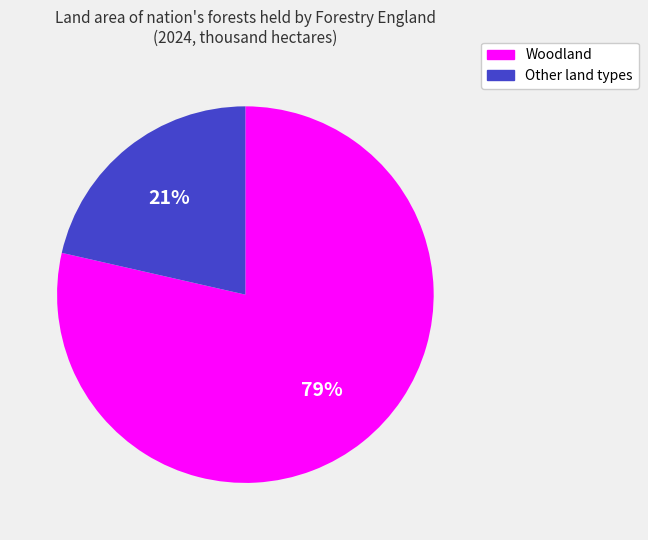

To the nearest percent, what is the average slice percentage?

50%